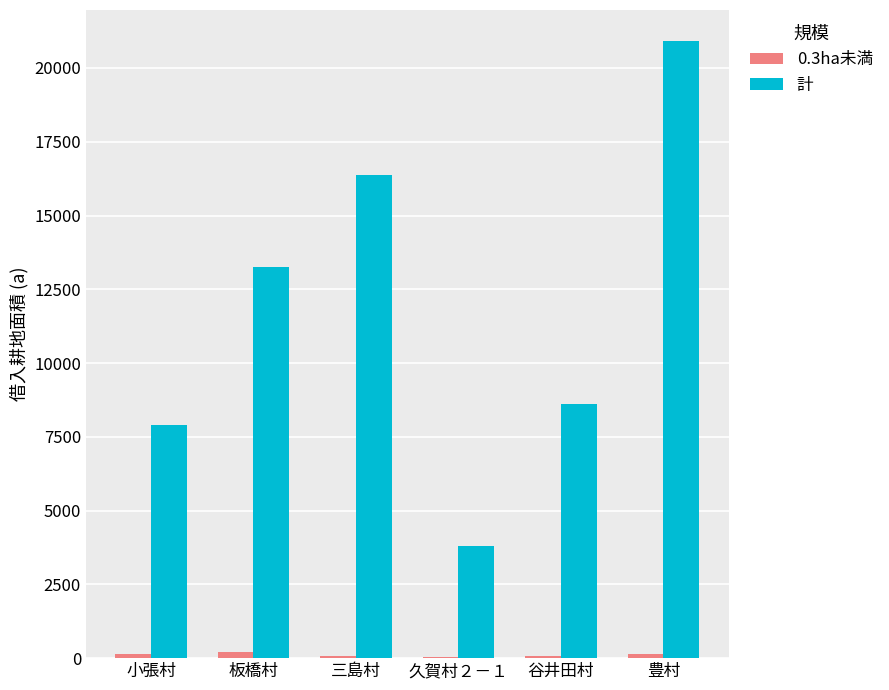

True or false: 計 has a value of 1997 at 小張村.

False